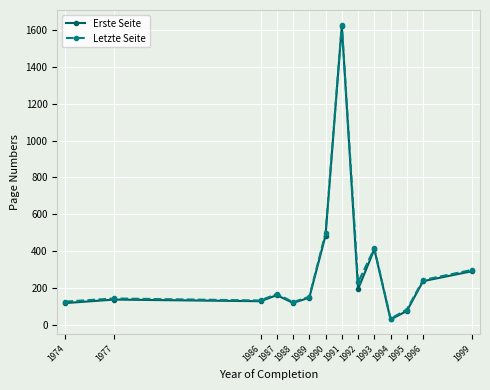

What is the average value of the Letzte Seite series?

304